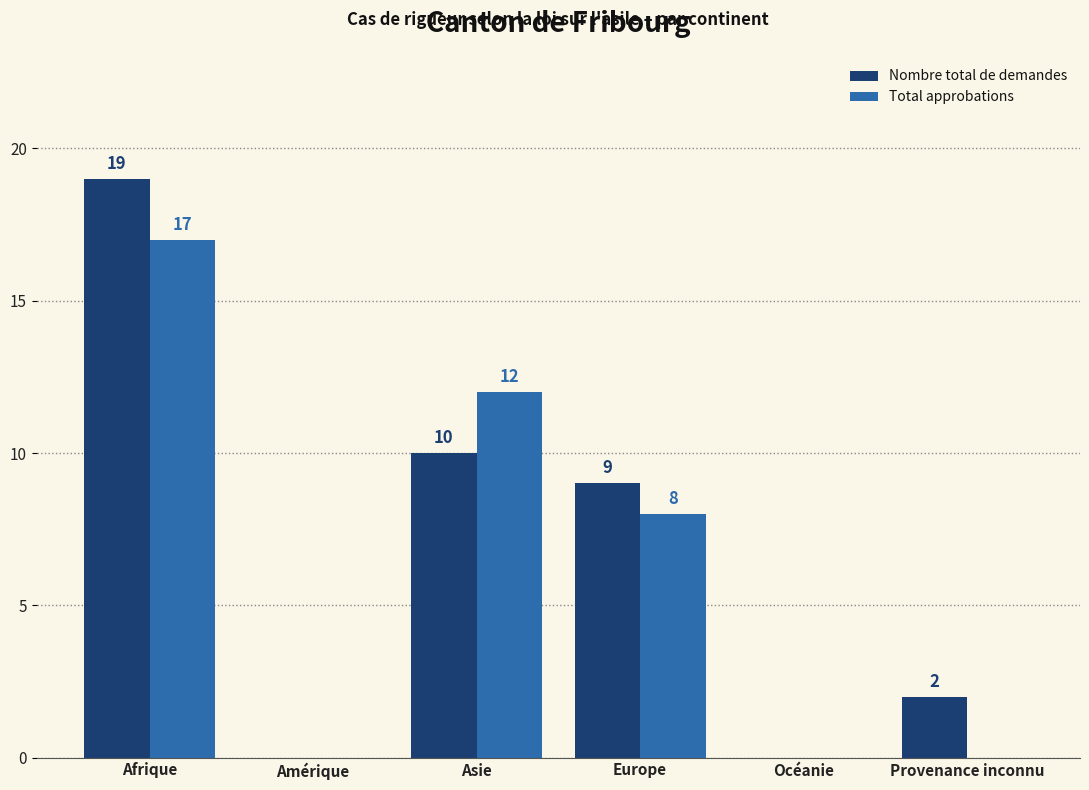

What is the highest value of the Nombre total de demandes series?

19